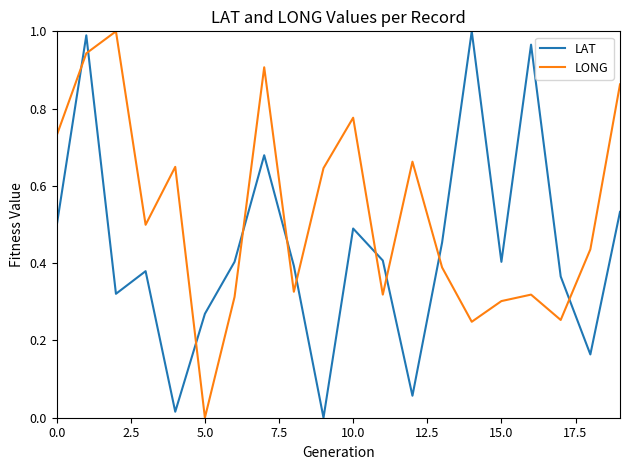

List the series in order of their overall mean, lowest first.

LAT, LONG